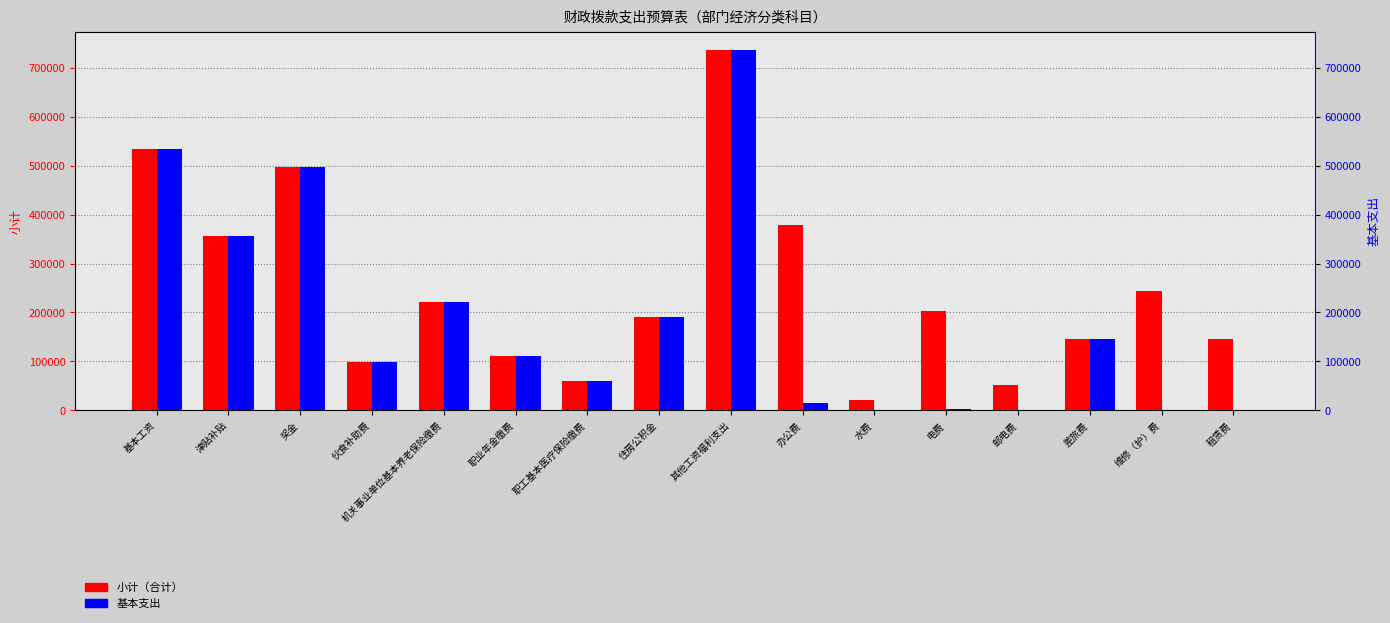

The 小计（合计） series shows 34680.1 at 职工基本医疗保险缴费. True or false?

False